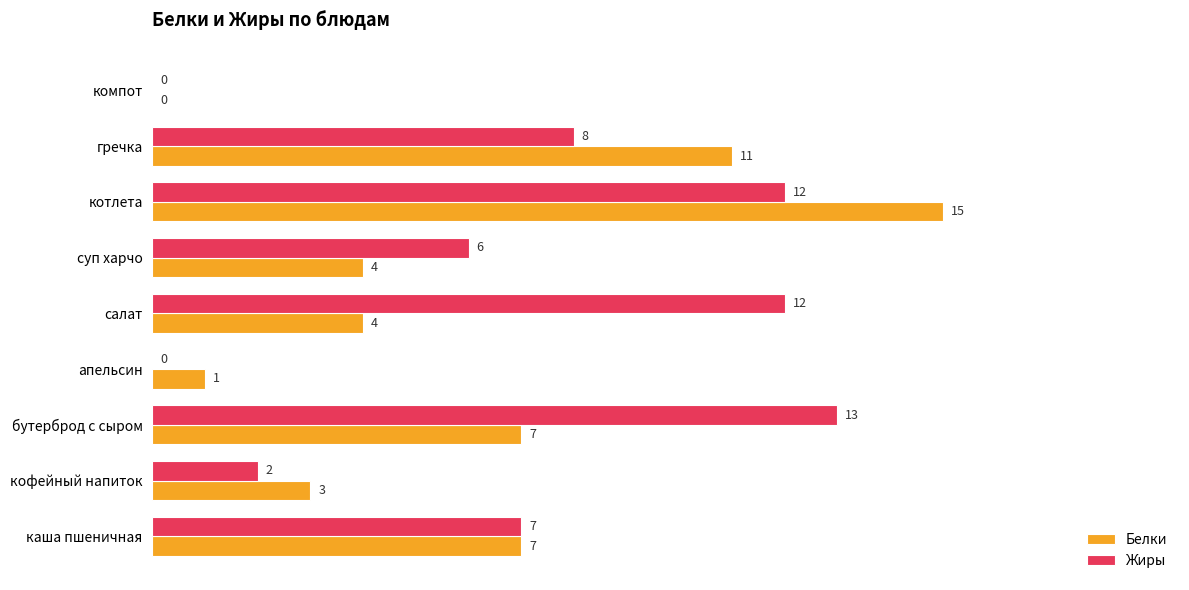

The value of Жиры at бутерброд с сыром is 3. True or false?

False